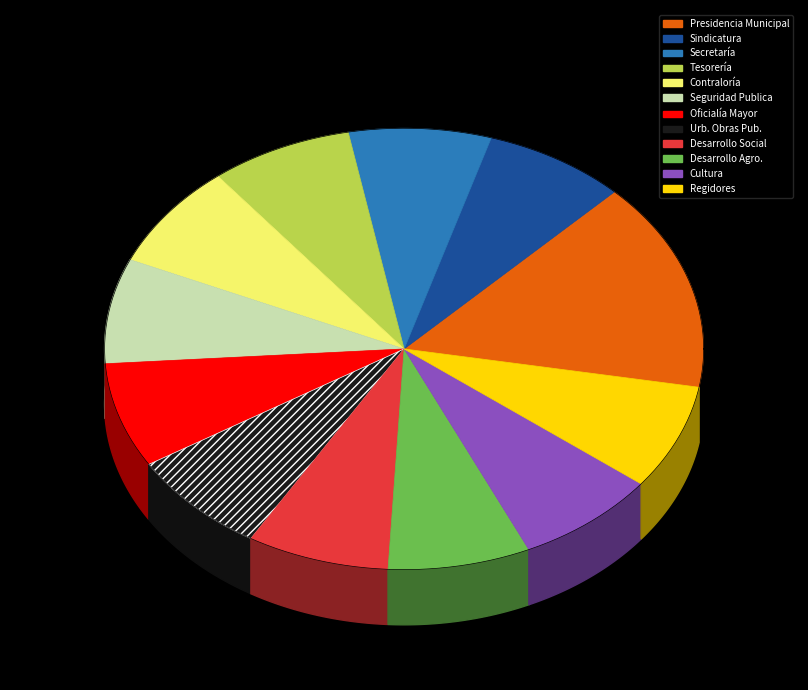

How many slices are in this pie chart?

12